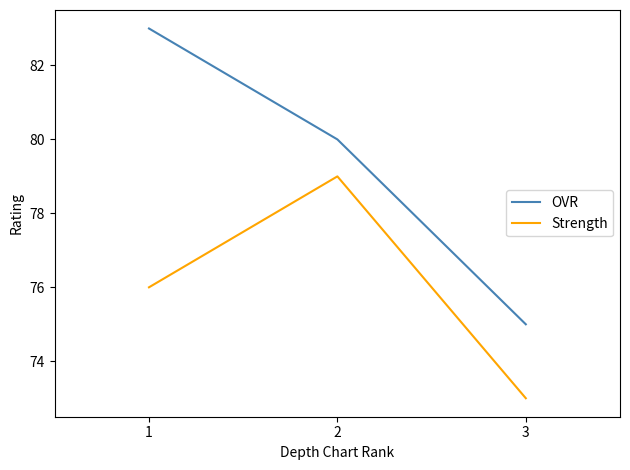

Is the value of OVR at 1 greater than the value of Strength at 2?

Yes